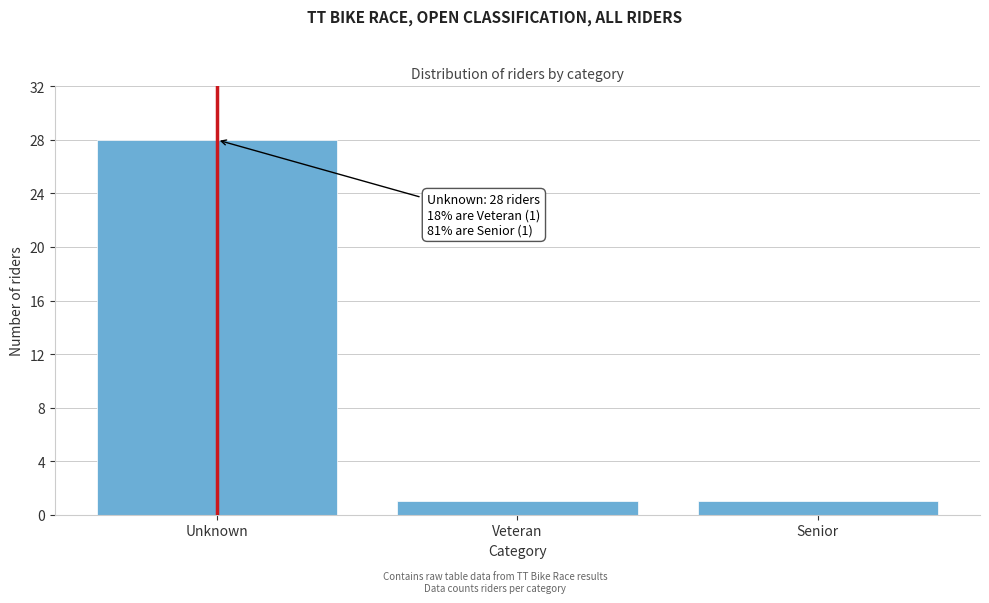

Reading right to left, extract all data points from this chart.

1	1	28